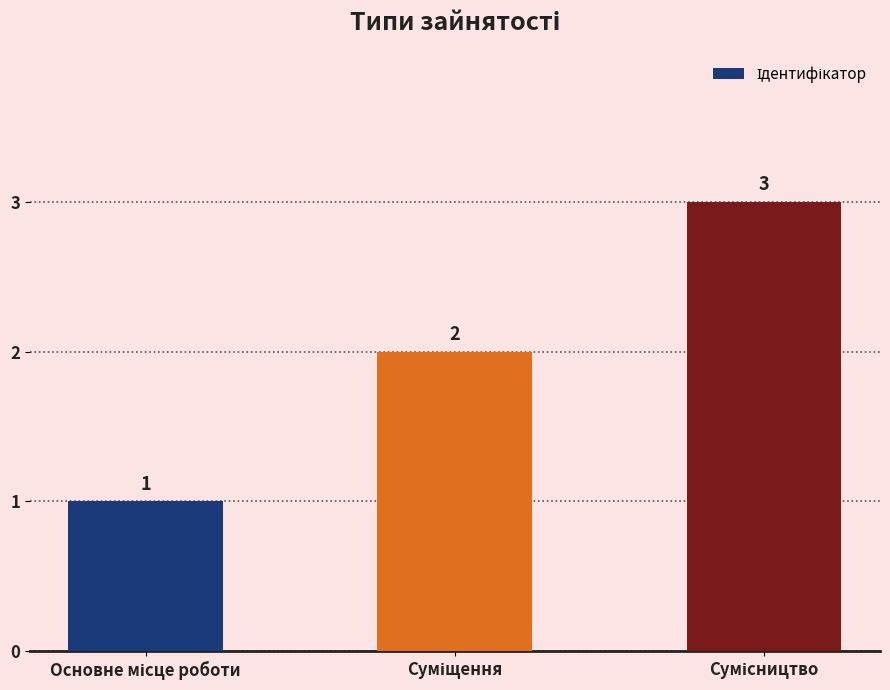

What is the value of the 2nd bar from the left?

2